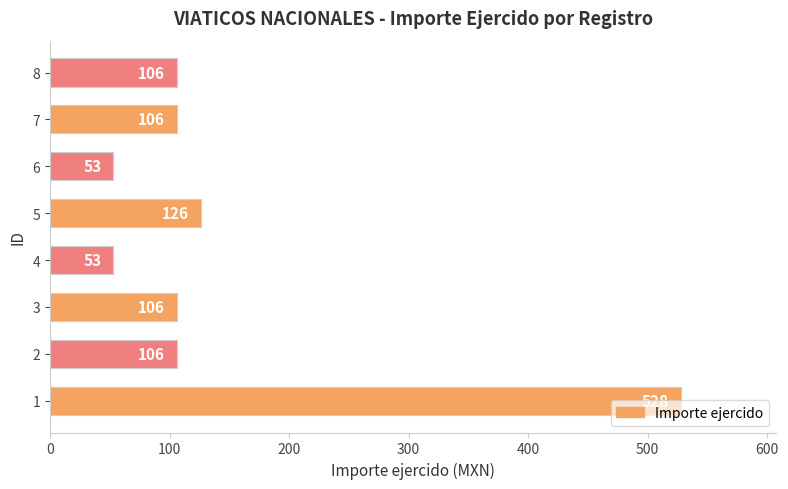

How many bars are there in total?

8